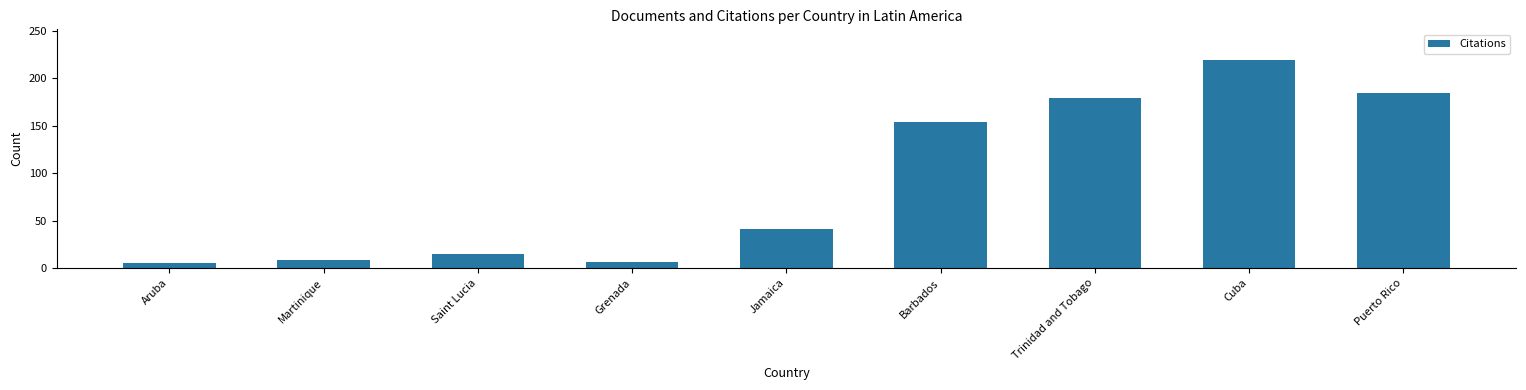

How many series are shown in this chart?

1